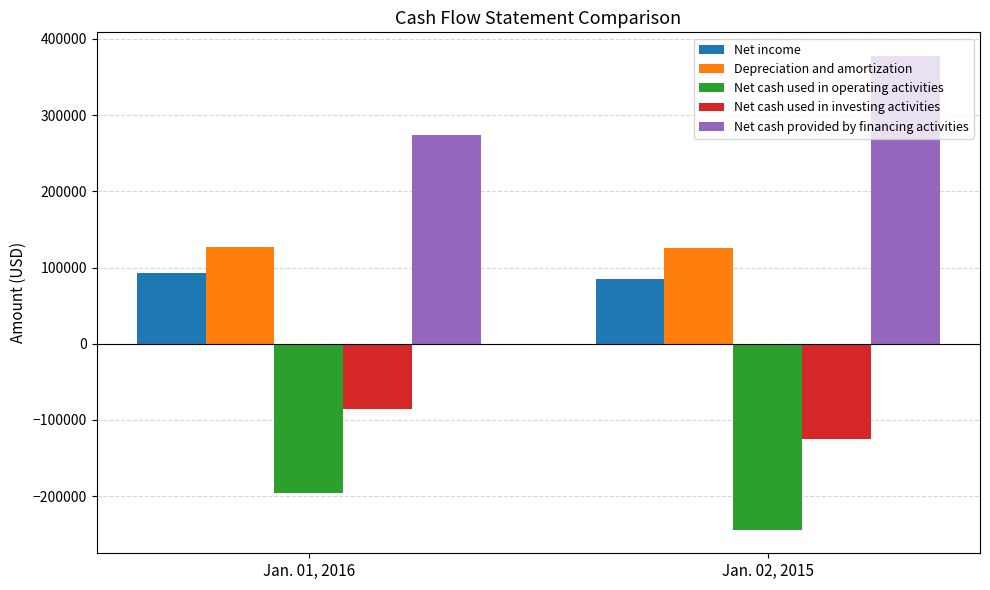

Read the Net cash used in investing activities value at Jan. 02, 2015, to the nearest 100.

-124600